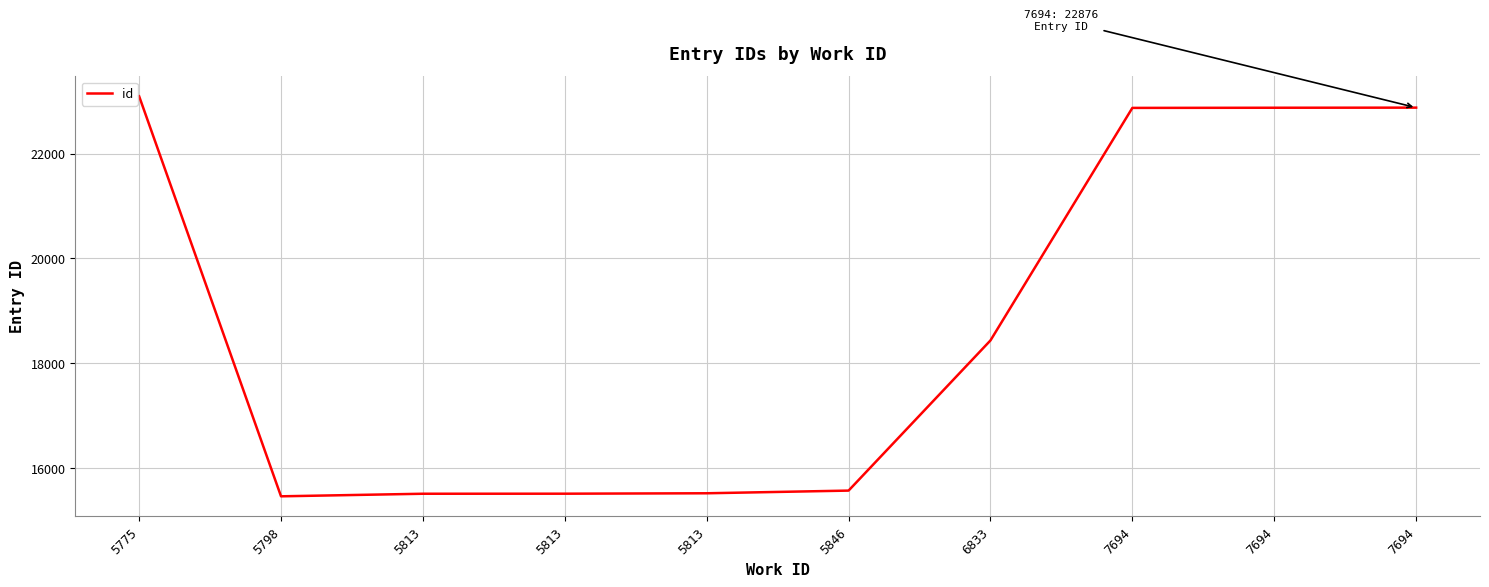

Which category has the highest value across all series?

5775